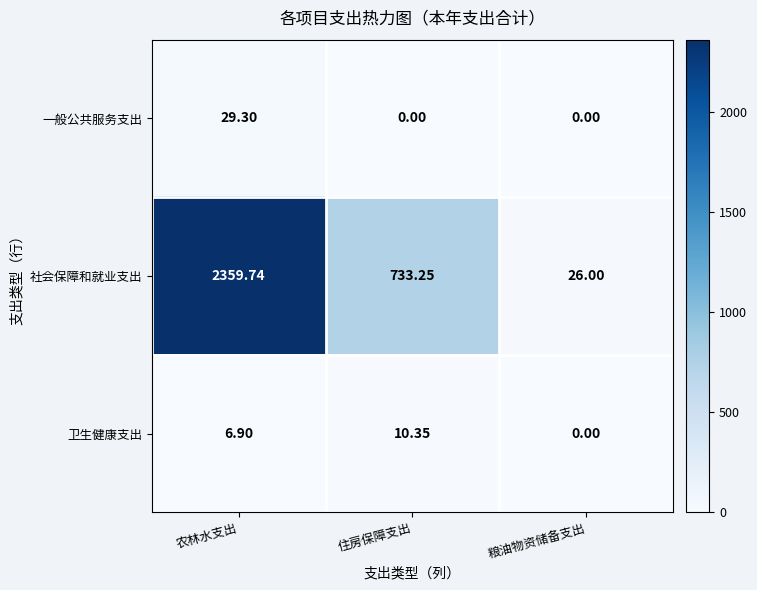

At which label does 卫生健康支出 first exceed 6?

农林水支出